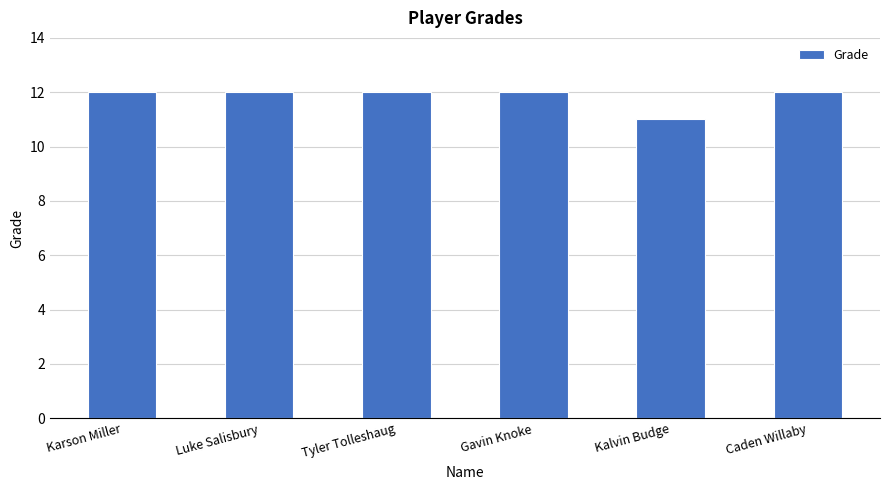

Is it true that the value at Gavin Knoke is 12?

True